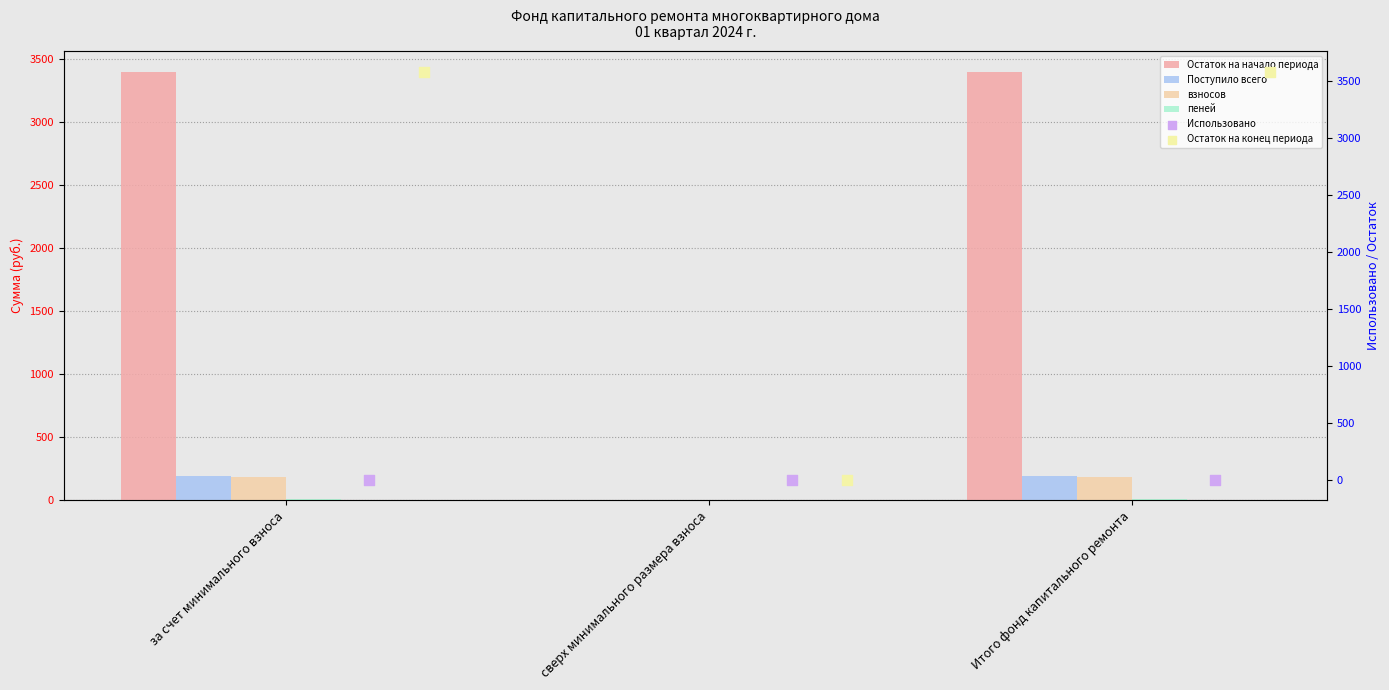

Which series has the largest Y range (max minus min)?

Остаток на конец периода